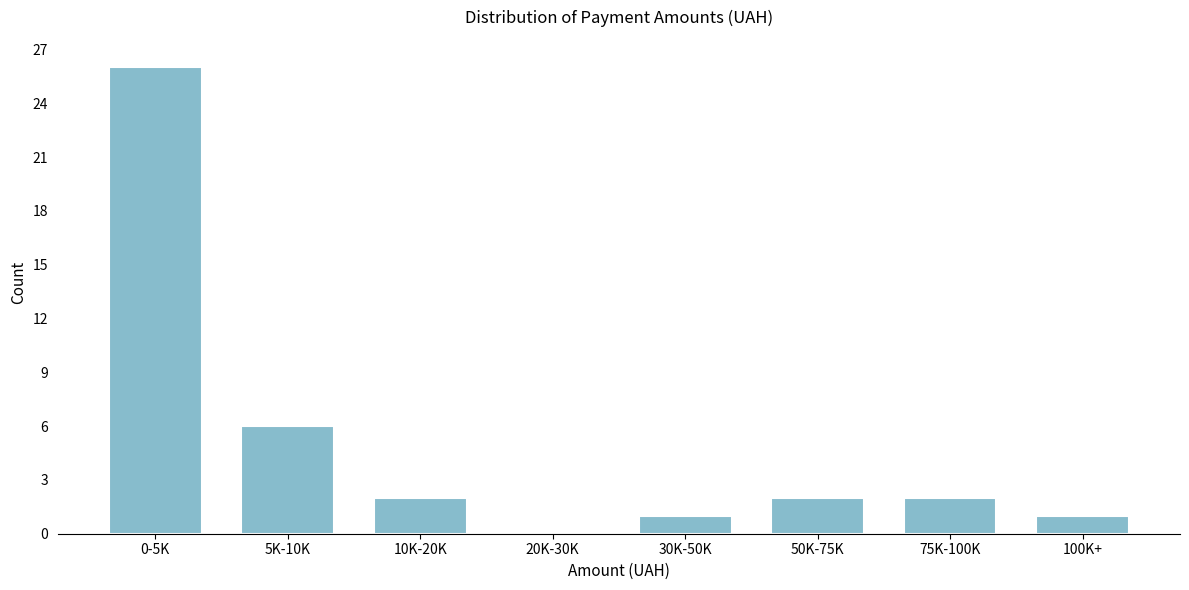

Reading left to right, what are all the values shown in this chart?

0-5K=26	5K-10K=6	10K-20K=2	20K-30K=0	30K-50K=1	50K-75K=2	75K-100K=2	100K+=1